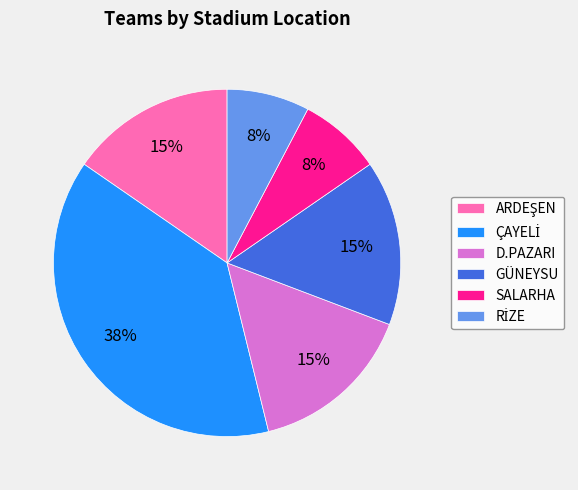

True or false: D.PAZARI accounts for 15% of the total.

True